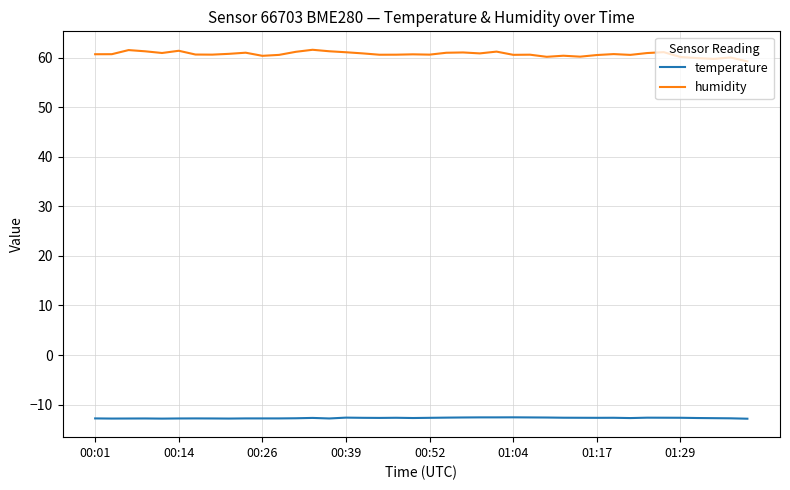

True or false: temperature has more than 0 interior local peaks.

True